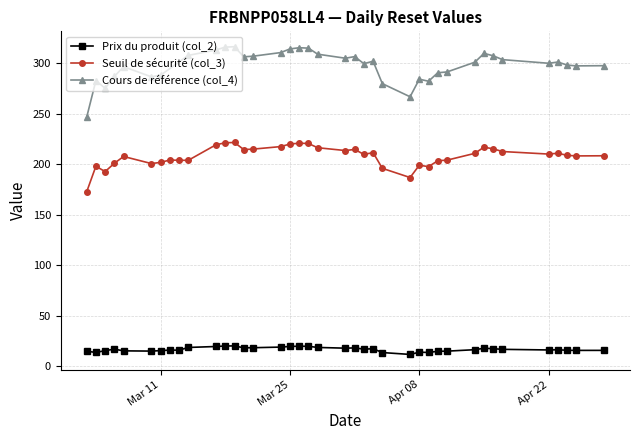

True or false: Prix du produit (col_2) has a value of 22.4 at 2025-04-10.

False